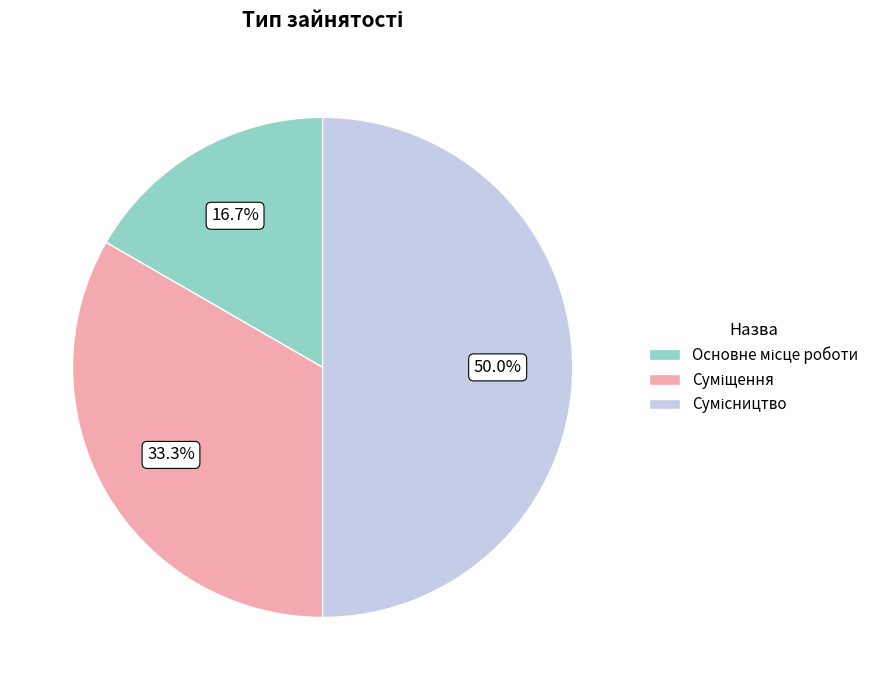

How many segments does this pie chart have?

3